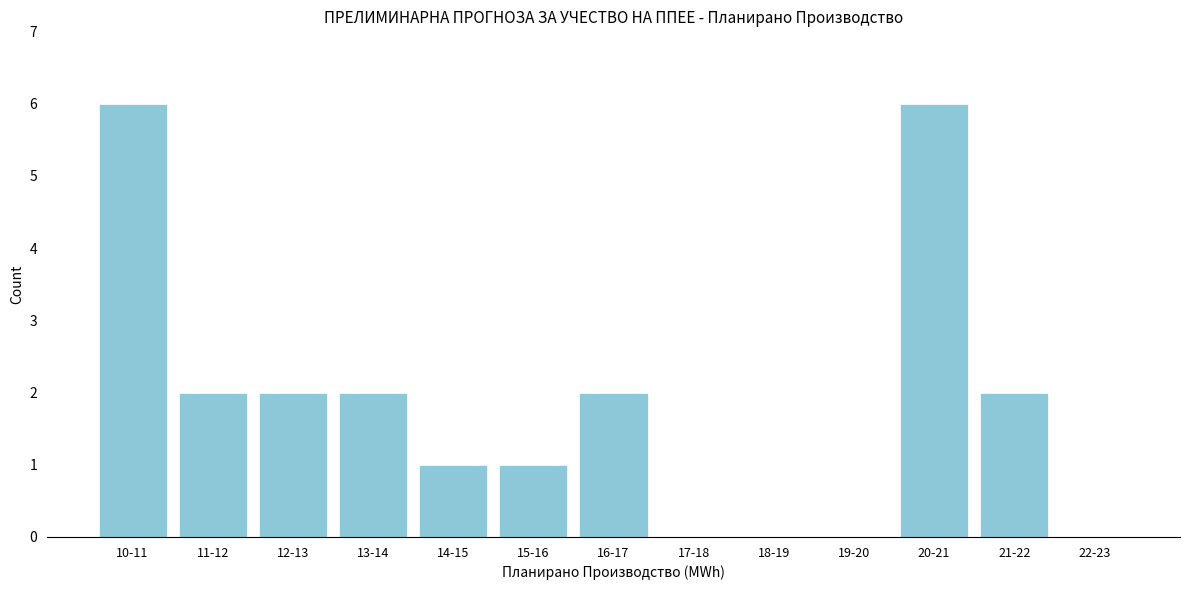

Reading right to left, list all the values displayed in this chart.

22-23=0	21-22=2	20-21=6	19-20=0	18-19=0	17-18=0	16-17=2	15-16=1	14-15=1	13-14=2	12-13=2	11-12=2	10-11=6